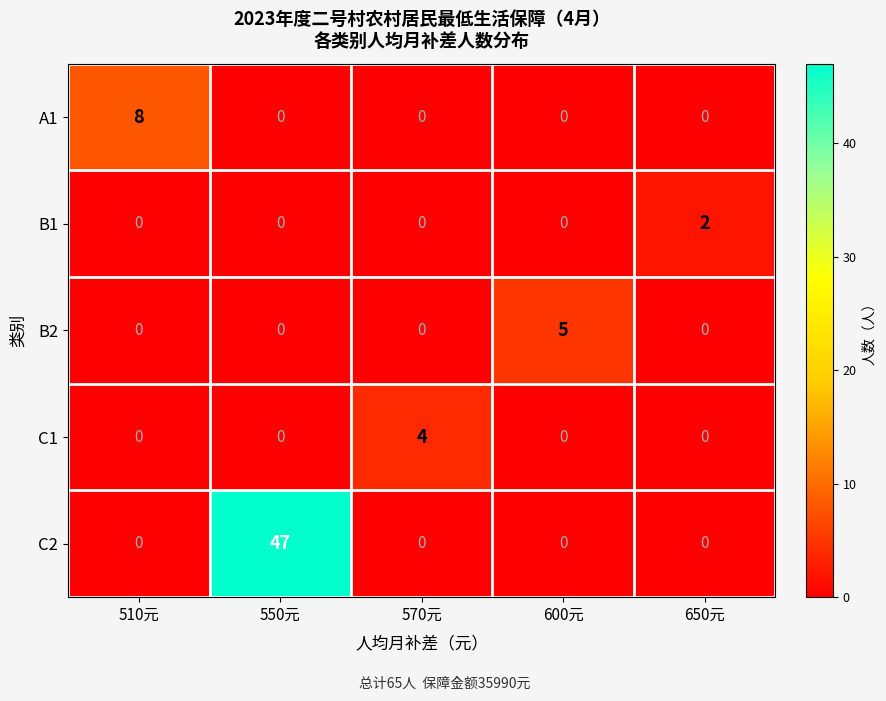

How many B2 values are between 0 and 1?

4